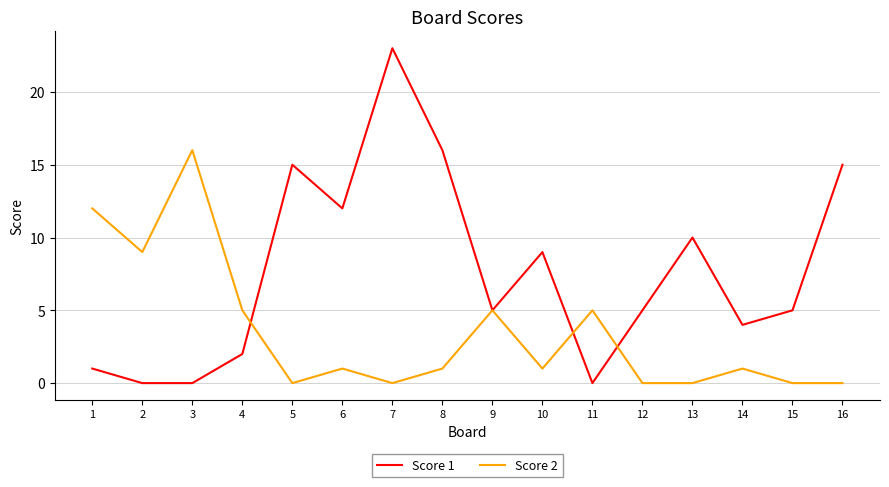

After their last crossing, which series has the higher values: Score 2 or Score 1?

Score 1